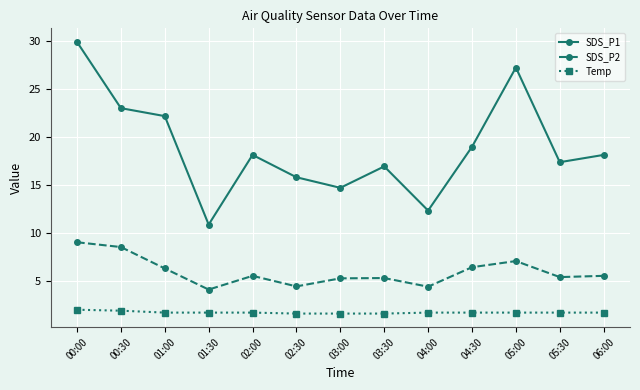

Rank the series by their maximum value, from lowest to highest.

Temp, SDS_P2, SDS_P1